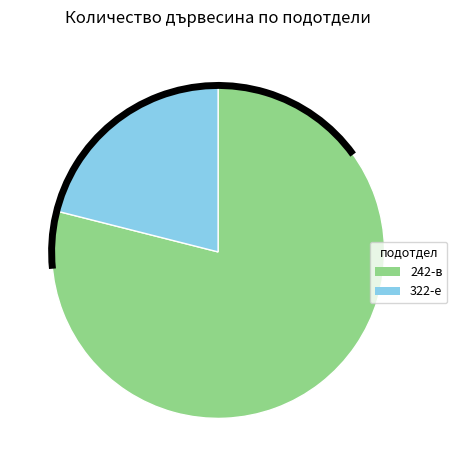

Is there any slice that represents more than half of the pie?

Yes